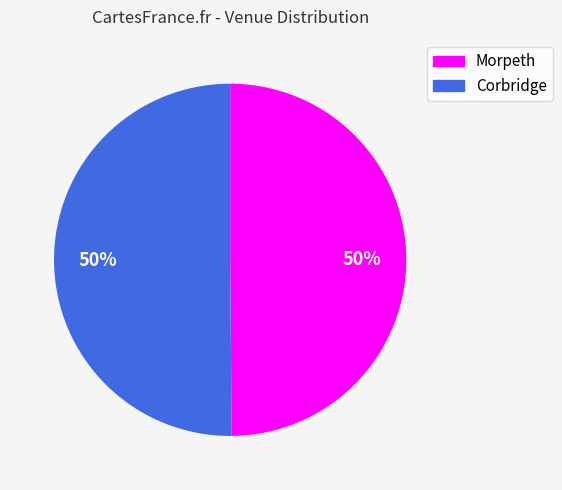

To the nearest percent, what is the average slice percentage?

50%